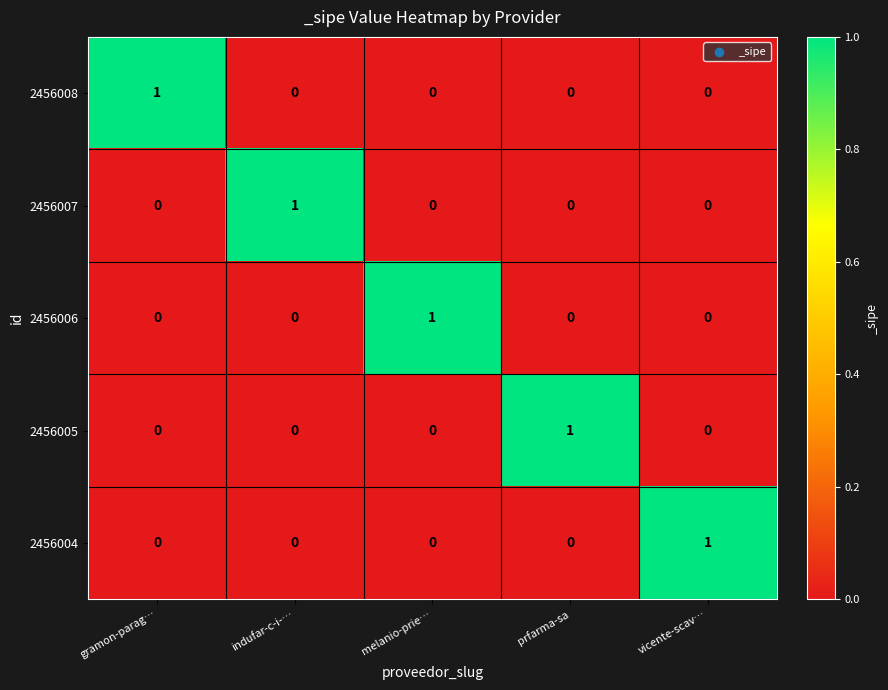

Count the number of categories in the chart.

5